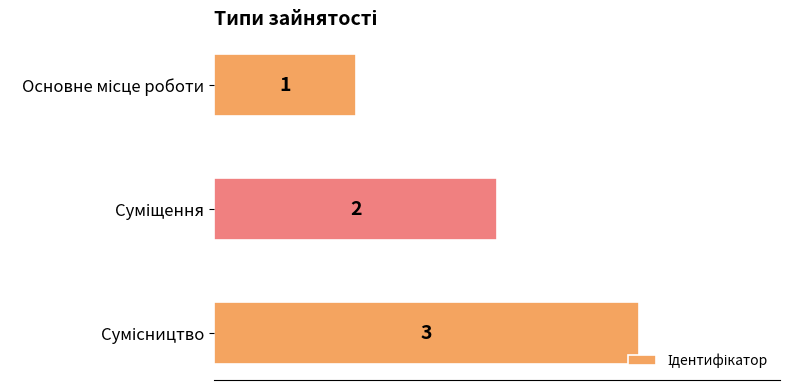

Does the chart contain stacked bars?

No